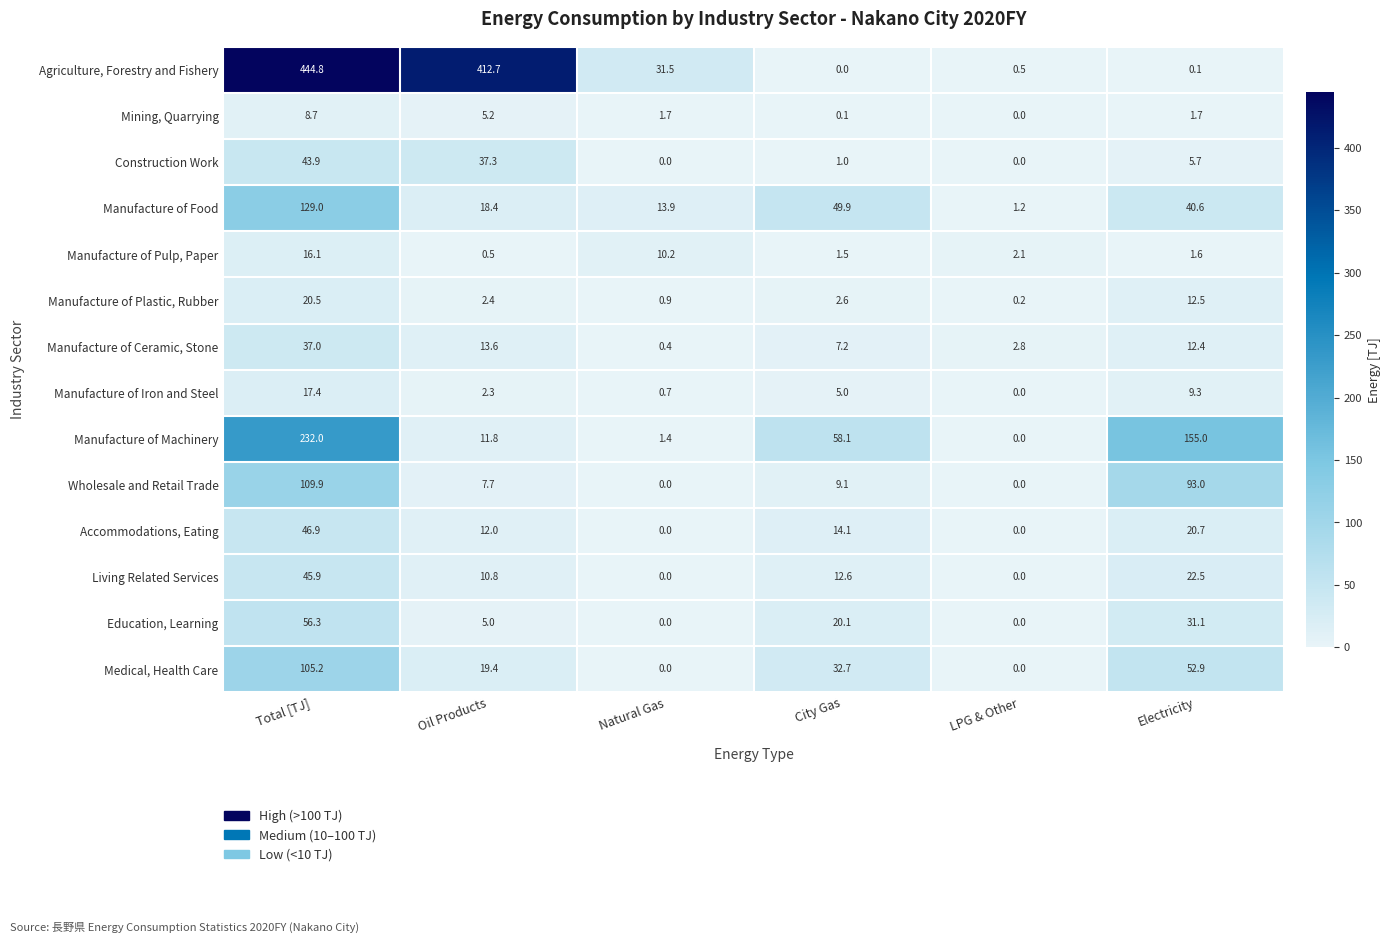

At which category does the chart reach its peak across all series?

Total [TJ]